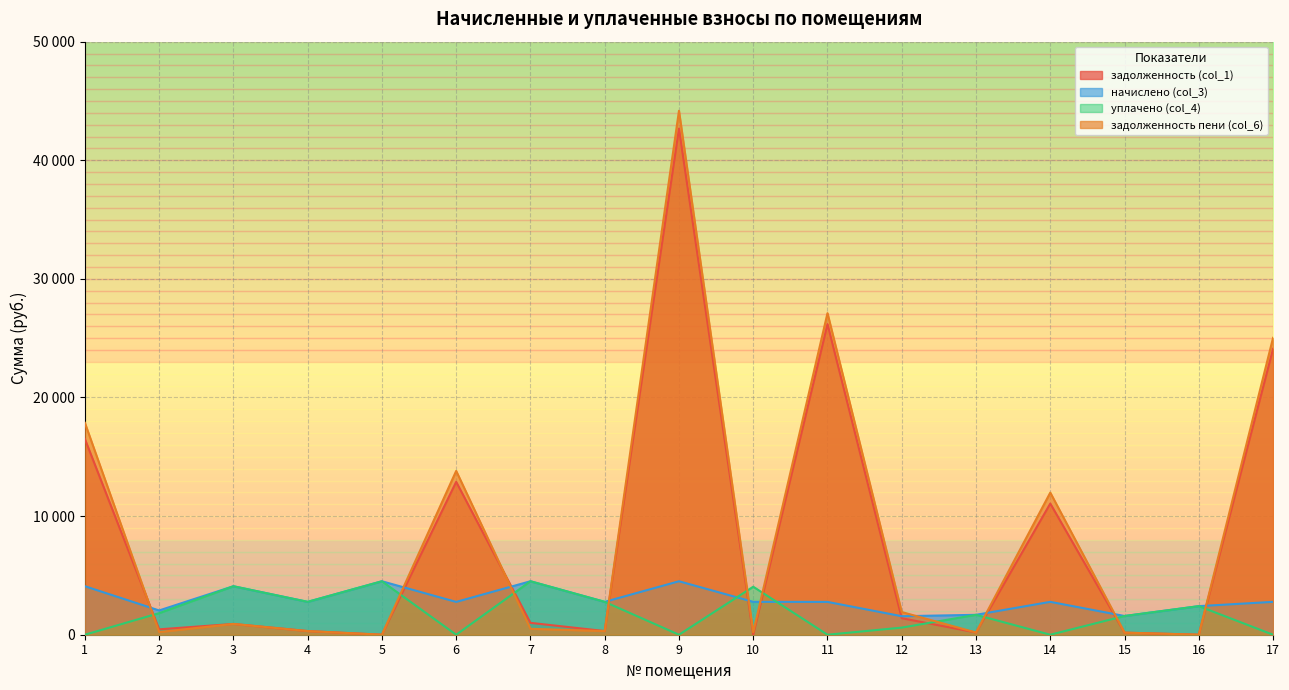

Reading left to right, extract all data points from this chart.

задолженность (col_1): 16505.2	454.1	908.4	307.9	0.0	12887.7	1001.1	307.9	42670.3	0.0	26189.2	1392.3	186.6	11058.5	175.4	0.0	24108.8
начислено (col_3): 4087.9	2046.3	4087.9	2771.4	4507.6	2766.6	4507.6	2771.4	4507.6	2771.4	2766.6	1559.8	1679.0	2771.4	1578.9	2408.8	2771.4
уплачено (col_4): 0.0	1818.3	4087.9	2771.4	4507.6	0.0	4507.6	2771.4	0.0	4046.0	0.0	600.0	1679.0	0.0	1578.9	2408.8	0.0
задолженность пени (col_6): 17867.9	227.4	908.4	307.9	0.0	13809.9	500.9	307.9	44172.8	209.9	27111.4	1912.2	186.6	11982.3	175.4	0.0	25032.6